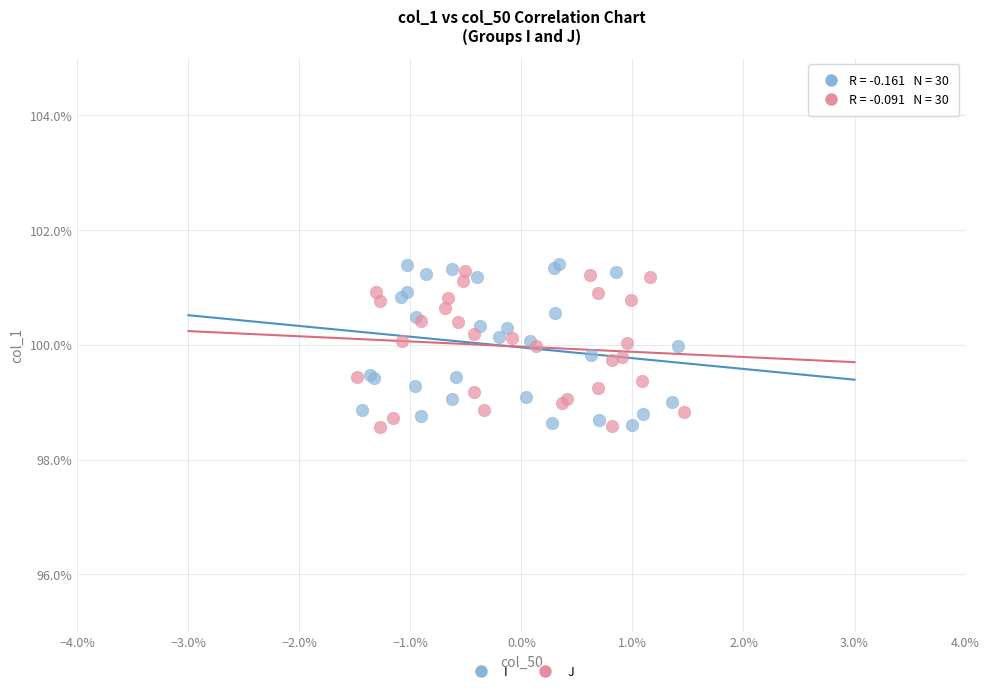

What are all the series names shown in the legend?

I, J